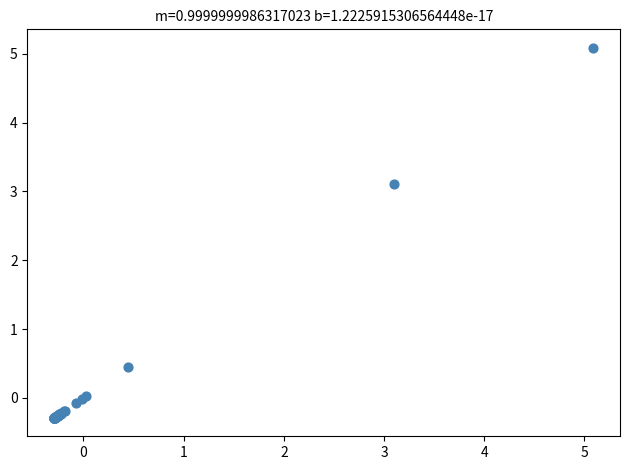

What Y value in the scatter plot is closest to 2?

3.1